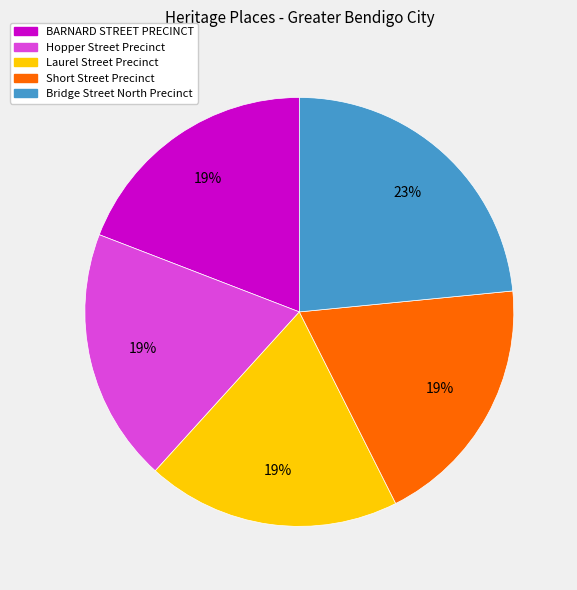

Approximately how many times larger is the value at Short Street Precinct compared to Laurel Street Precinct?

1.0